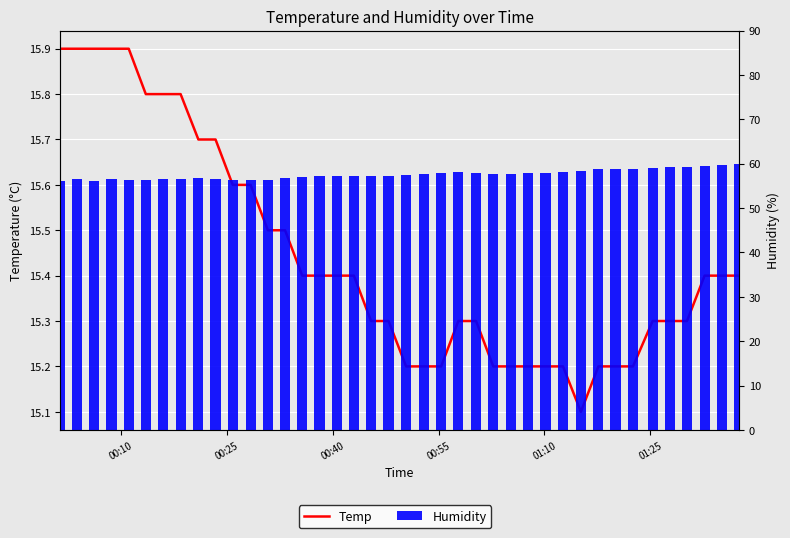

What is the value of the Temp bar at the 15th from the left?

15.4